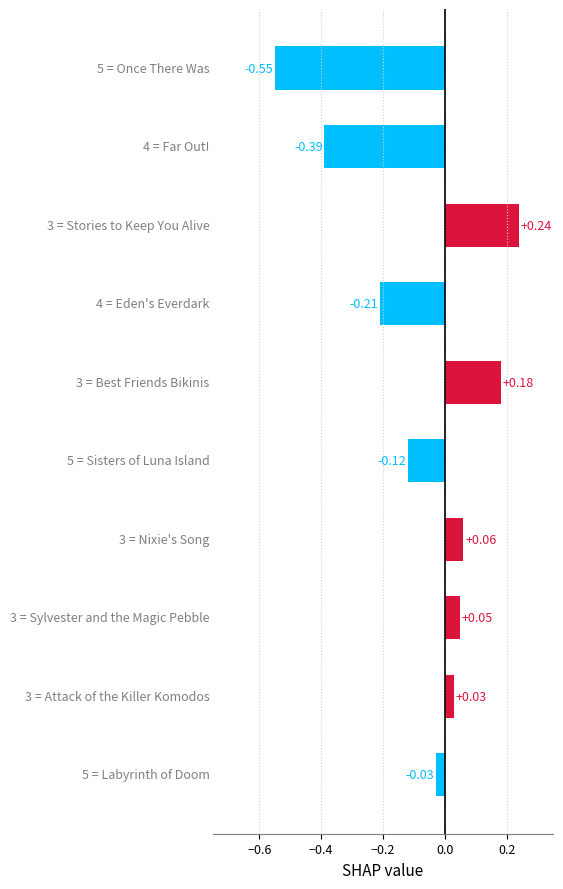

Count the number of categories in the chart.

10